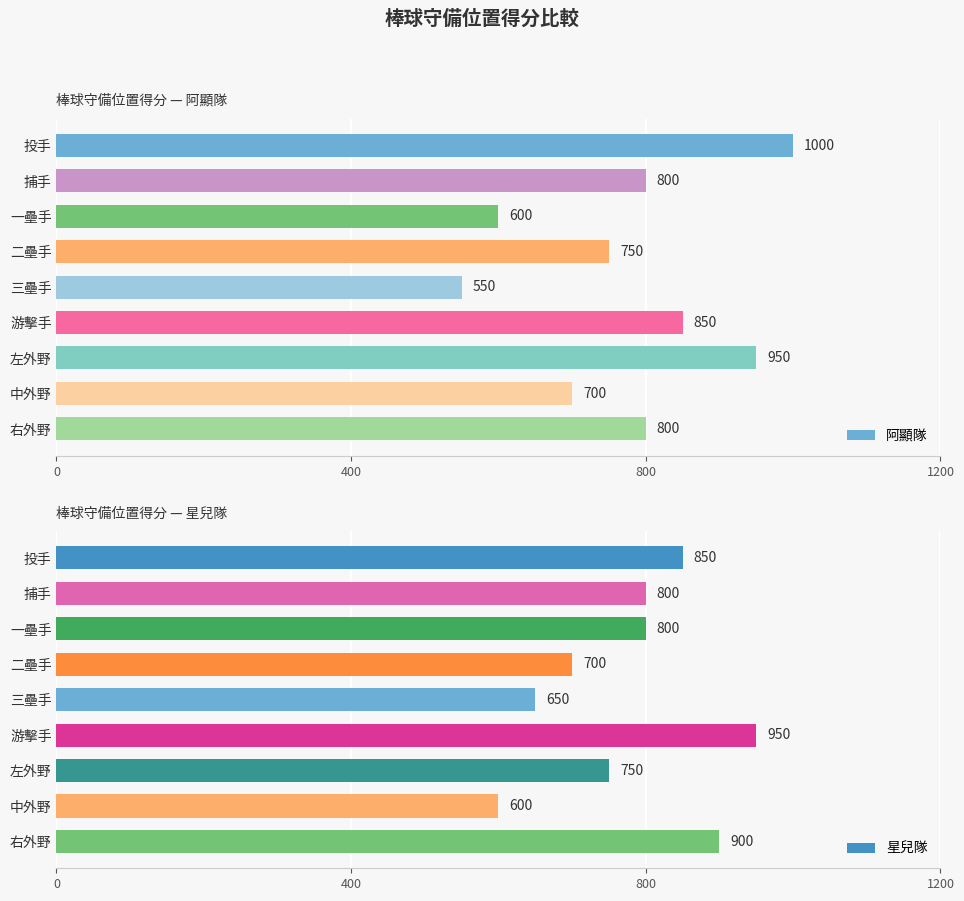

Between 400 and 5, which series saw the biggest shift?

星兒隊